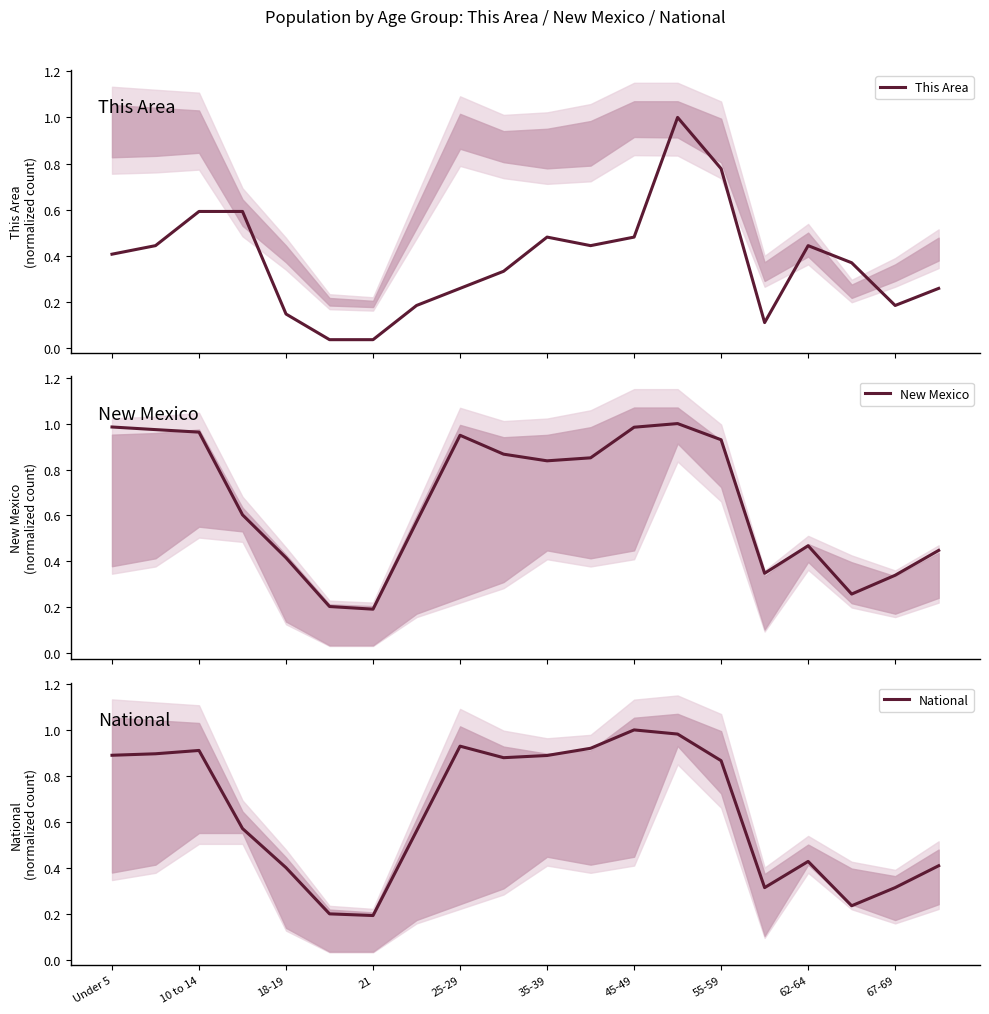

True or false: National has a value of 0.9 at 10 to 14.

True